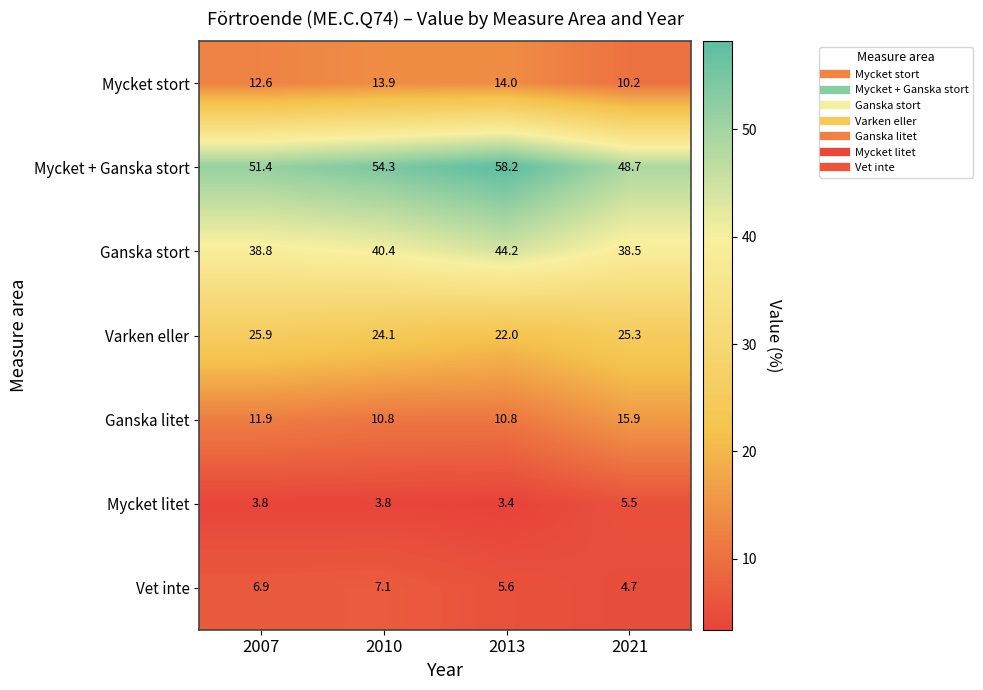

What is the difference between the highest and lowest values at 2007?

47.6